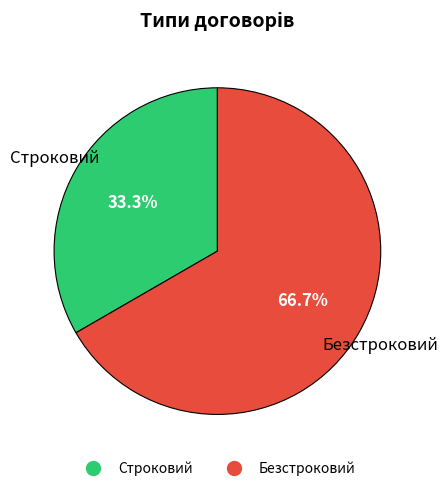

To the nearest percent, what portion does Строковий represent?

33%